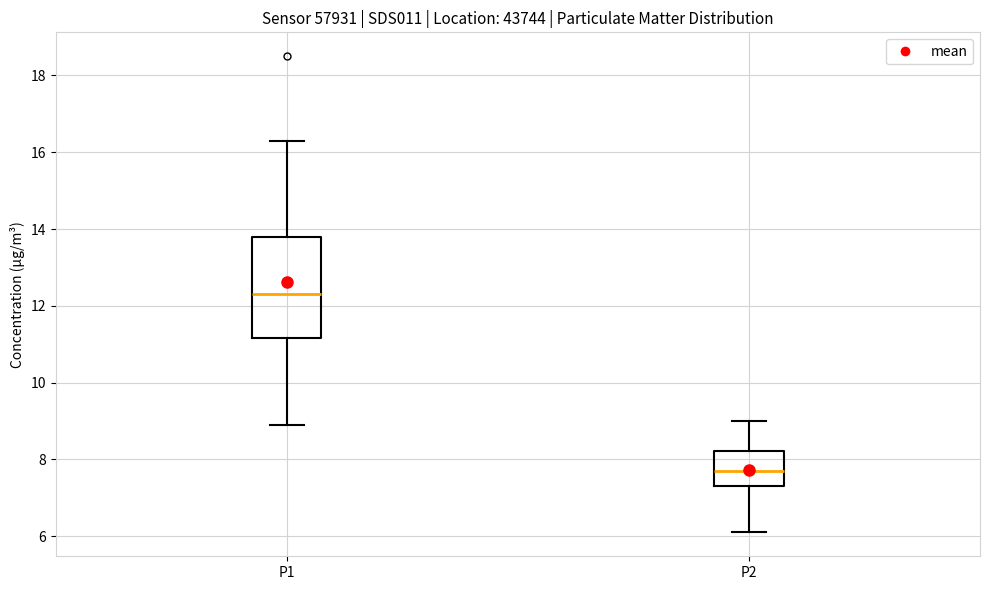

Which box has the lowest median line?

P2